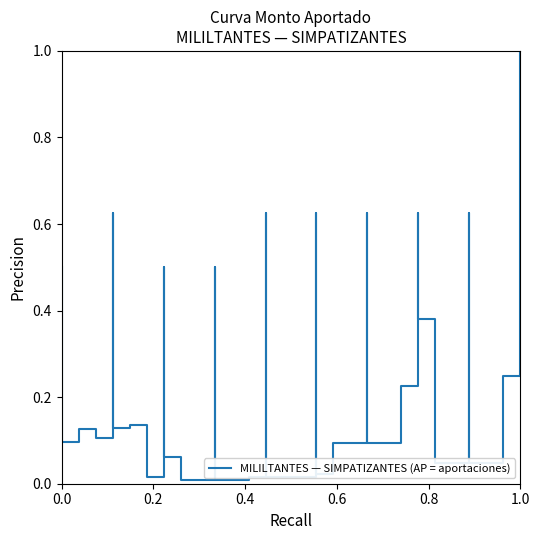

The value at 11 is 0.0. True or false?

False